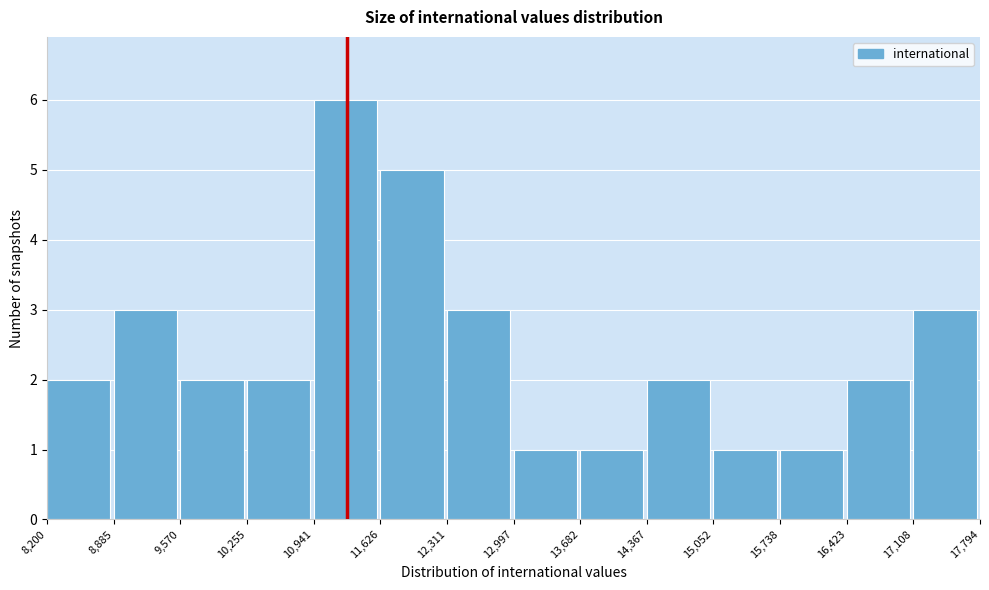

Reading left to right, list every bar in this chart as the range it spans on the x-axis followed by its height. The values are not printed on the chart, so give them approximately, as read against the axis.

8,200 to 8,885: 2
8,885 to 9,570: 3
9,570 to 10,255: 2
10,255 to 10,941: 2
10,941 to 11,626: 6
11,626 to 12,311: 5
12,311 to 12,997: 3
12,997 to 13,682: 1
13,682 to 14,367: 1
14,367 to 15,052: 2
15,052 to 15,738: 1
15,738 to 16,423: 1
16,423 to 17,108: 2
17,108 to 17,794: 3